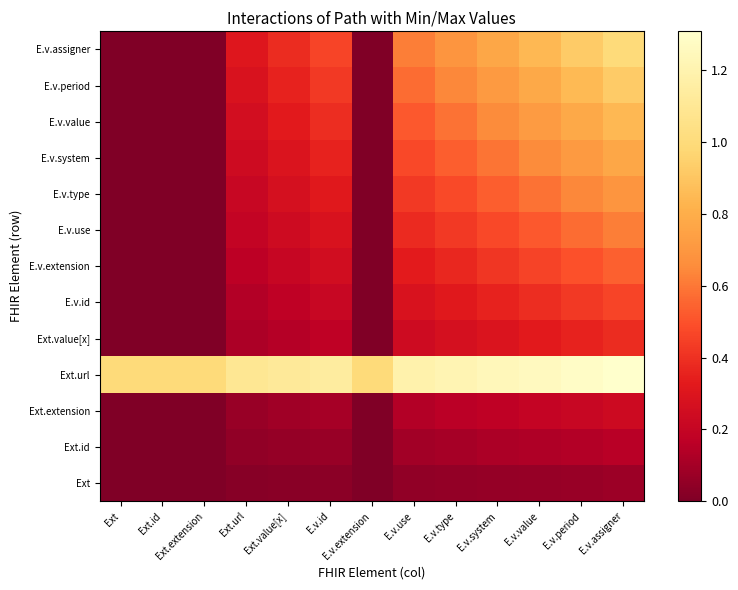

Reading left to right, list all the values displayed in this chart.

Ext: Ext=0.0	Ext.id=0.0	Ext.extension=0.0	Ext.url=0.0	Ext.value[x]=0.0	E.v.id=0.0	E.v.extension=0.0	E.v.use=0.0	E.v.type=0.1	E.v.system=0.1	E.v.value=0.1	E.v.period=0.1	E.v.assigner=0.1
Ext.id: Ext=0.0	Ext.id=0.0	Ext.extension=0.0	Ext.url=0.0	Ext.value[x]=0.1	E.v.id=0.1	E.v.extension=0.0	E.v.use=0.1	E.v.type=0.1	E.v.system=0.1	E.v.value=0.1	E.v.period=0.1	E.v.assigner=0.2
Ext.extension: Ext=0.0	Ext.id=0.0	Ext.extension=0.0	Ext.url=0.1	Ext.value[x]=0.1	E.v.id=0.1	E.v.extension=0.0	E.v.use=0.1	E.v.type=0.2	E.v.system=0.2	E.v.value=0.2	E.v.period=0.2	E.v.assigner=0.2
Ext.url: Ext=1.0	Ext.id=1.0	Ext.extension=1.0	Ext.url=1.1	Ext.value[x]=1.1	E.v.id=1.1	E.v.extension=1.0	E.v.use=1.2	E.v.type=1.2	E.v.system=1.2	E.v.value=1.3	E.v.period=1.3	E.v.assigner=1.3
Ext.value[x]: Ext=0.0	Ext.id=0.0	Ext.extension=0.0	Ext.url=0.1	Ext.value[x]=0.1	E.v.id=0.2	E.v.extension=0.0	E.v.use=0.2	E.v.type=0.3	E.v.system=0.3	E.v.value=0.3	E.v.period=0.4	E.v.assigner=0.4
E.v.id: Ext=0.0	Ext.id=0.0	Ext.extension=0.0	Ext.url=0.1	Ext.value[x]=0.2	E.v.id=0.2	E.v.extension=0.0	E.v.use=0.3	E.v.type=0.3	E.v.system=0.4	E.v.value=0.4	E.v.period=0.4	E.v.assigner=0.5
E.v.extension: Ext=0.0	Ext.id=0.0	Ext.extension=0.0	Ext.url=0.2	Ext.value[x]=0.2	E.v.id=0.2	E.v.extension=0.0	E.v.use=0.3	E.v.type=0.4	E.v.system=0.4	E.v.value=0.5	E.v.period=0.5	E.v.assigner=0.5
E.v.use: Ext=0.0	Ext.id=0.0	Ext.extension=0.0	Ext.url=0.2	Ext.value[x]=0.2	E.v.id=0.3	E.v.extension=0.0	E.v.use=0.4	E.v.type=0.4	E.v.system=0.5	E.v.value=0.5	E.v.period=0.6	E.v.assigner=0.6
E.v.type: Ext=0.0	Ext.id=0.0	Ext.extension=0.0	Ext.url=0.2	Ext.value[x]=0.3	E.v.id=0.3	E.v.extension=0.0	E.v.use=0.4	E.v.type=0.5	E.v.system=0.5	E.v.value=0.6	E.v.period=0.6	E.v.assigner=0.7
E.v.system: Ext=0.0	Ext.id=0.0	Ext.extension=0.0	Ext.url=0.2	Ext.value[x]=0.3	E.v.id=0.4	E.v.extension=0.0	E.v.use=0.5	E.v.type=0.5	E.v.system=0.6	E.v.value=0.7	E.v.period=0.7	E.v.assigner=0.8
E.v.value: Ext=0.0	Ext.id=0.0	Ext.extension=0.0	Ext.url=0.3	Ext.value[x]=0.3	E.v.id=0.4	E.v.extension=0.0	E.v.use=0.5	E.v.type=0.6	E.v.system=0.7	E.v.value=0.7	E.v.period=0.8	E.v.assigner=0.8
E.v.period: Ext=0.0	Ext.id=0.0	Ext.extension=0.0	Ext.url=0.3	Ext.value[x]=0.4	E.v.id=0.4	E.v.extension=0.0	E.v.use=0.6	E.v.type=0.6	E.v.system=0.7	E.v.value=0.8	E.v.period=0.9	E.v.assigner=0.9
E.v.assigner: Ext=0.0	Ext.id=0.0	Ext.extension=0.0	Ext.url=0.3	Ext.value[x]=0.4	E.v.id=0.5	E.v.extension=0.0	E.v.use=0.6	E.v.type=0.7	E.v.system=0.8	E.v.value=0.8	E.v.period=0.9	E.v.assigner=1.0